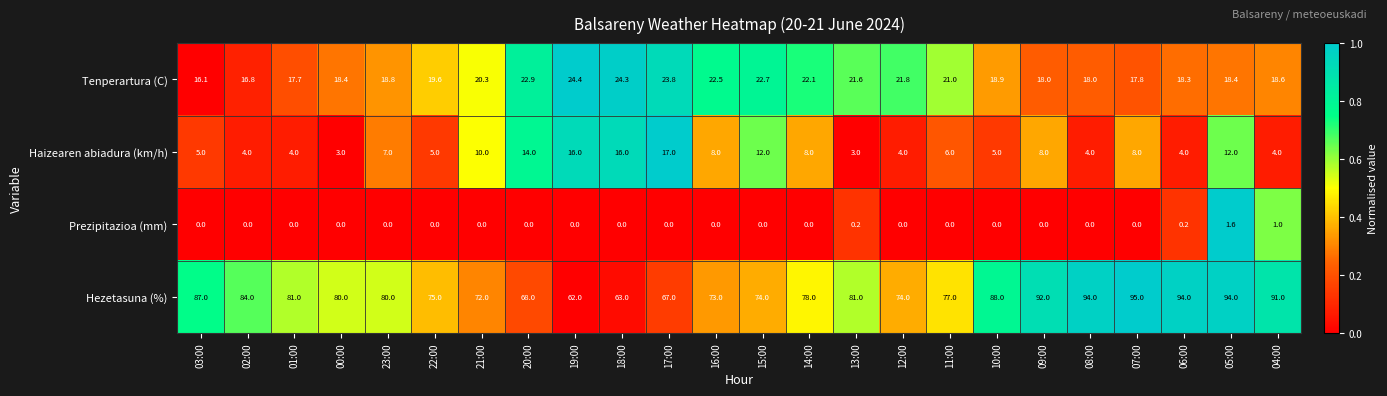

Which category has the highest value in the Hezetasuna (%) series?

07:00